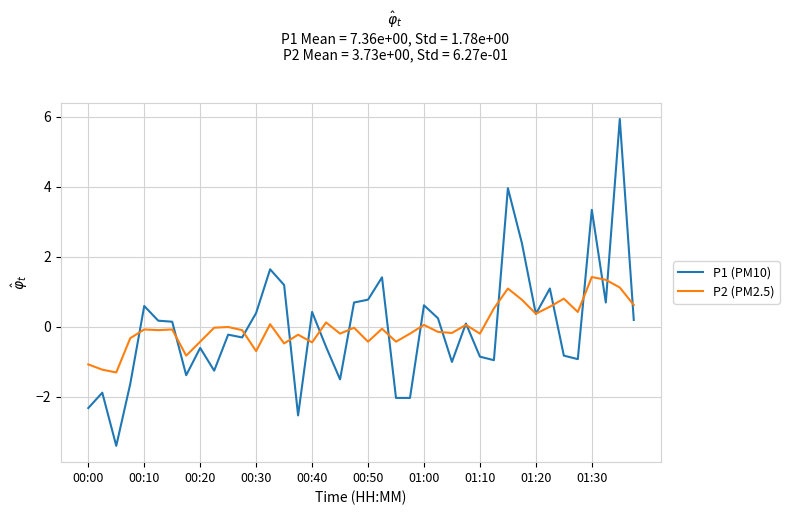

Which series has the widest spread of values?

P1 (PM10)